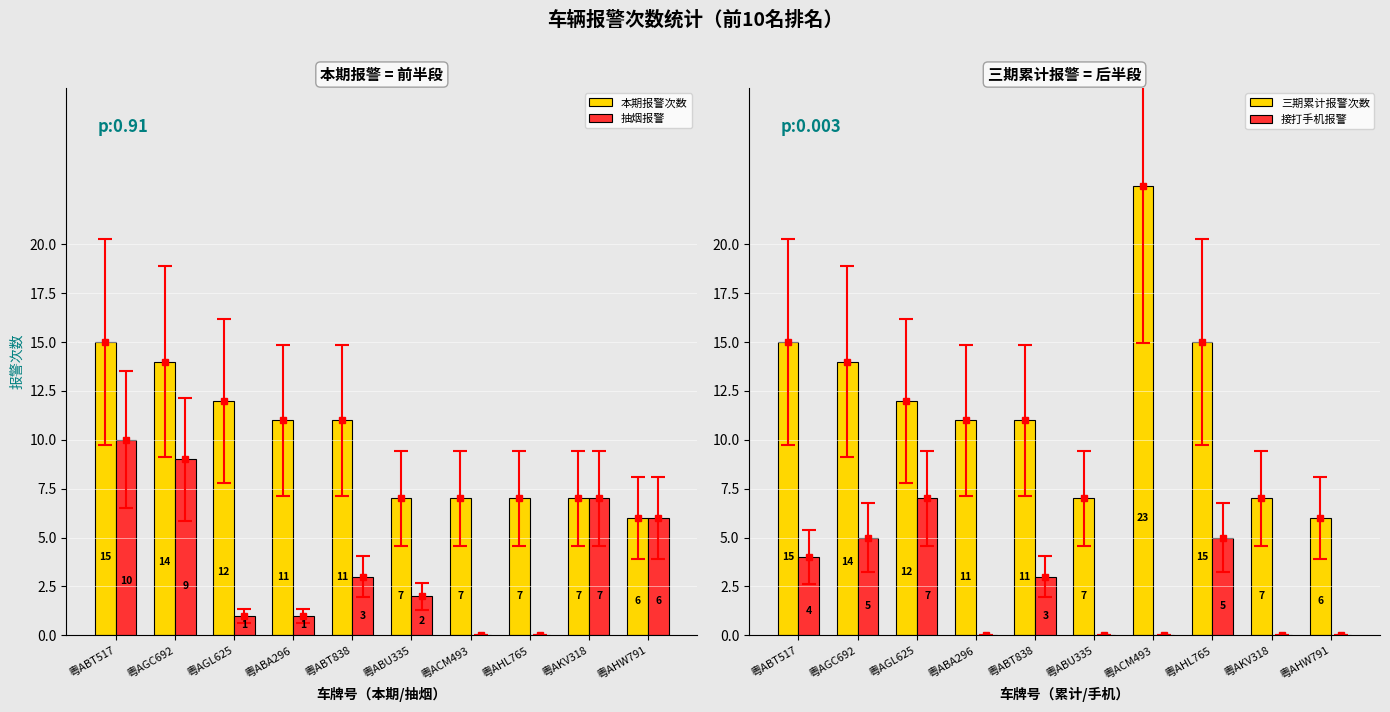

Where is 三期累计报警次数 nearest to the value 14?

粤AGC692